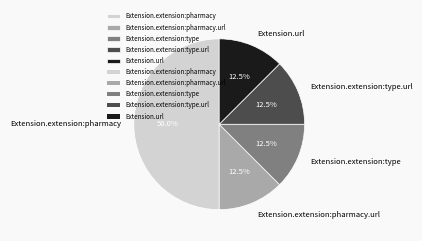

What is the ratio of the value at Extension.extension:pharmacy.url to the value at Extension.extension:type?

1.0